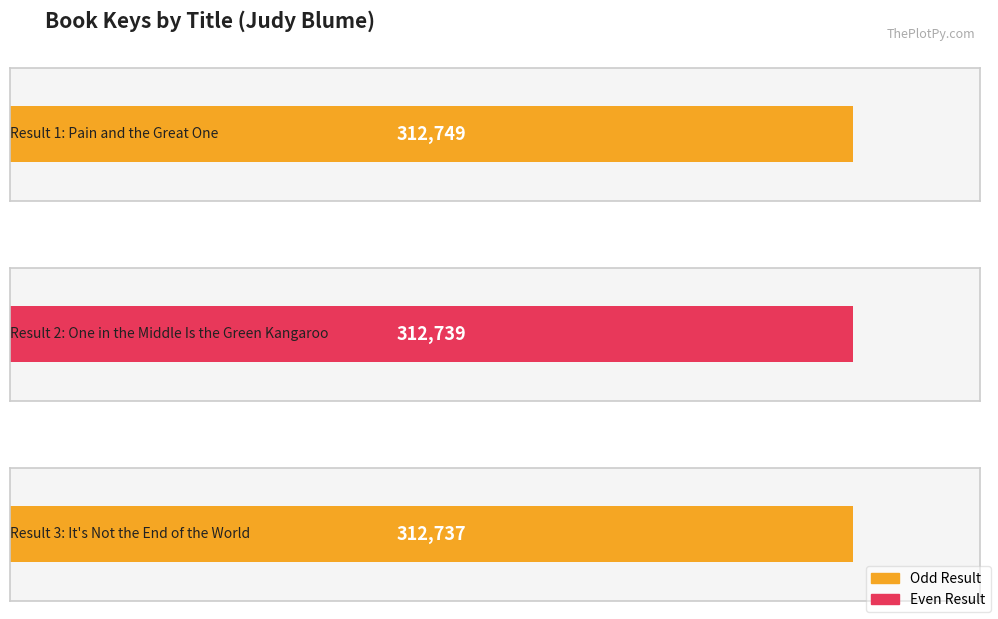

List the labels in order of value, largest first.

Pain and the Great One, One in the Middle Is the Green Kangaroo, It's Not the End of the World